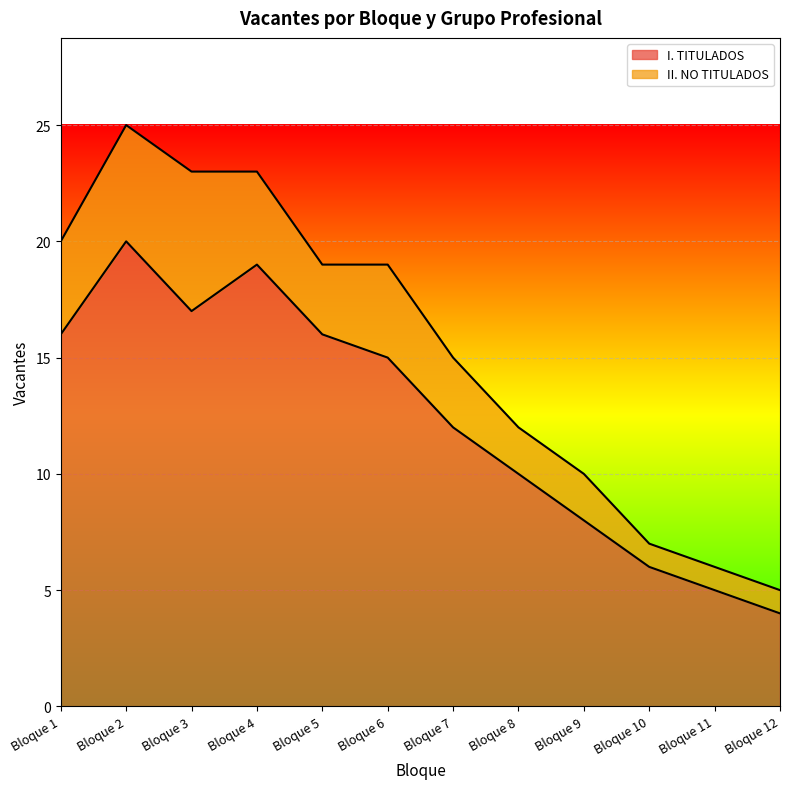

True or false: the data shows 20 at Bloque 2.

True